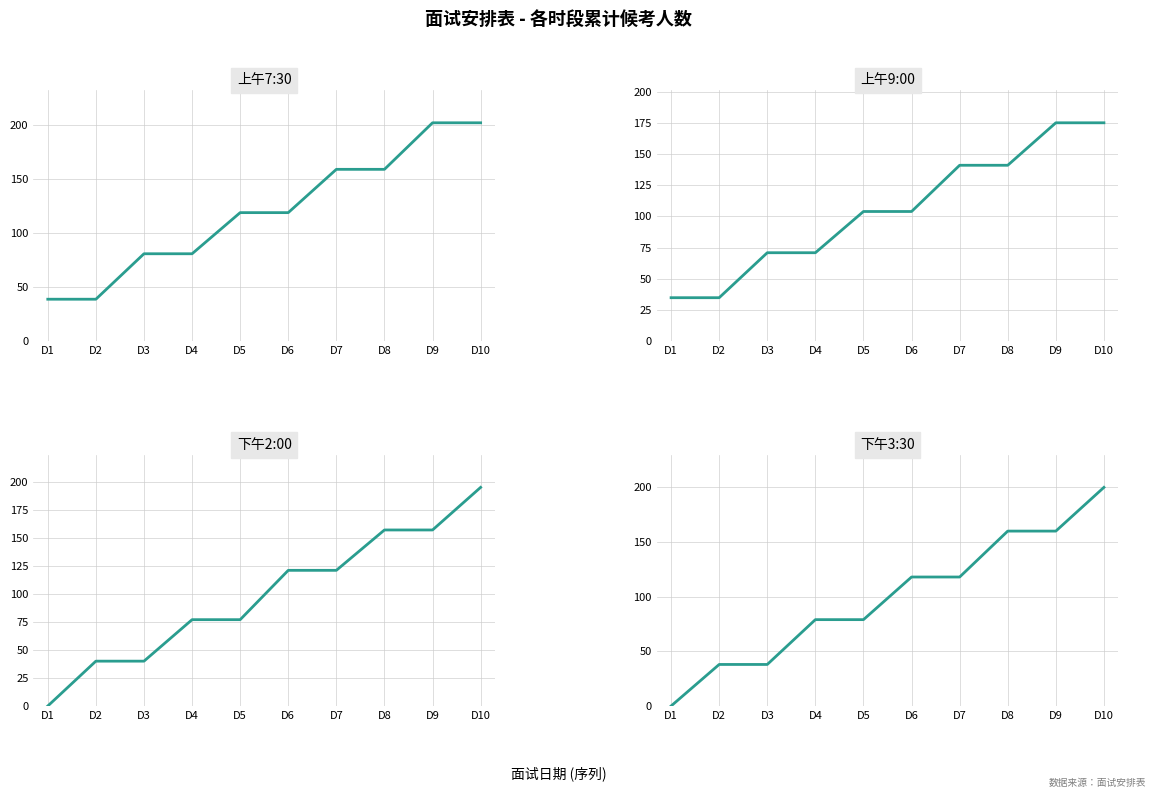

How many times do 下午2:00 and 下午3:30 cross each other?

3